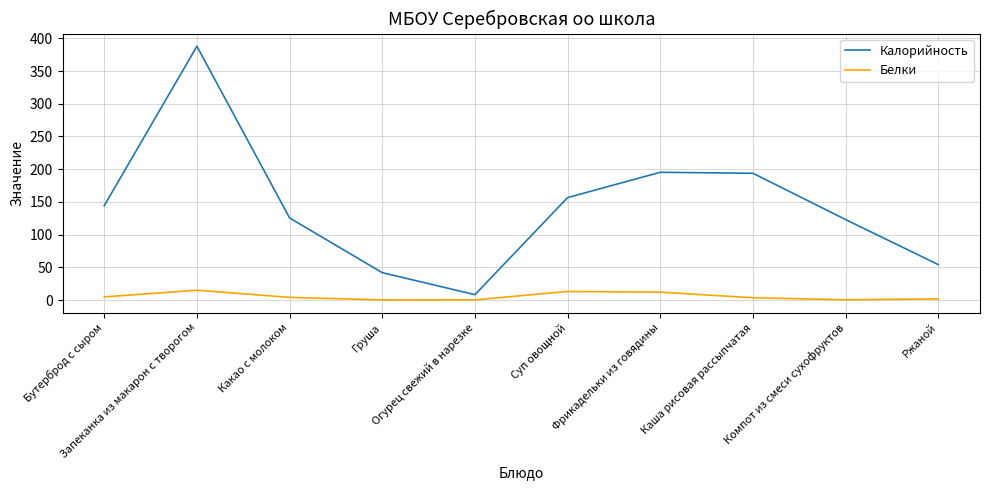

What is the lowest value of the Белки series?

0.4